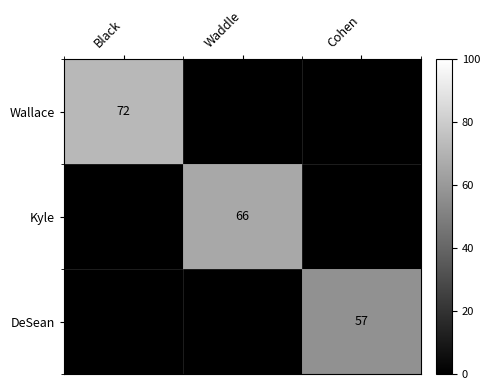

Is the value of Kyle at Waddle greater than the value of DeSean at Cohen?

Yes